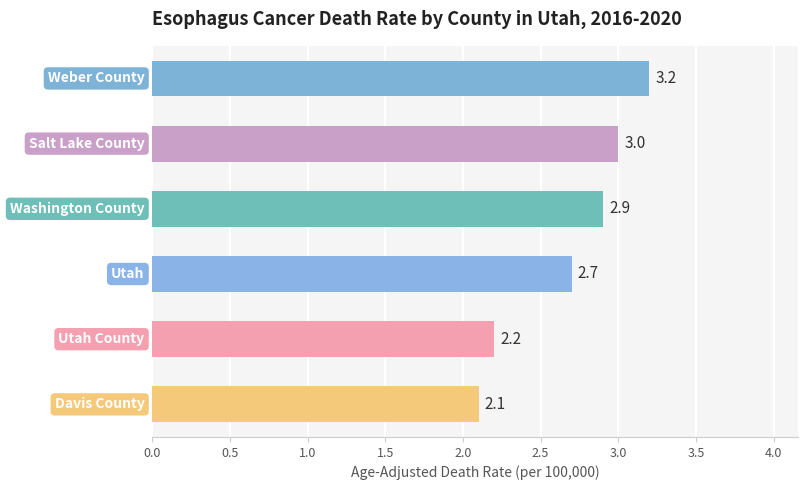

Reading top to bottom, extract all data points from this chart.

3.2	3.0	2.9	2.7	2.2	2.1